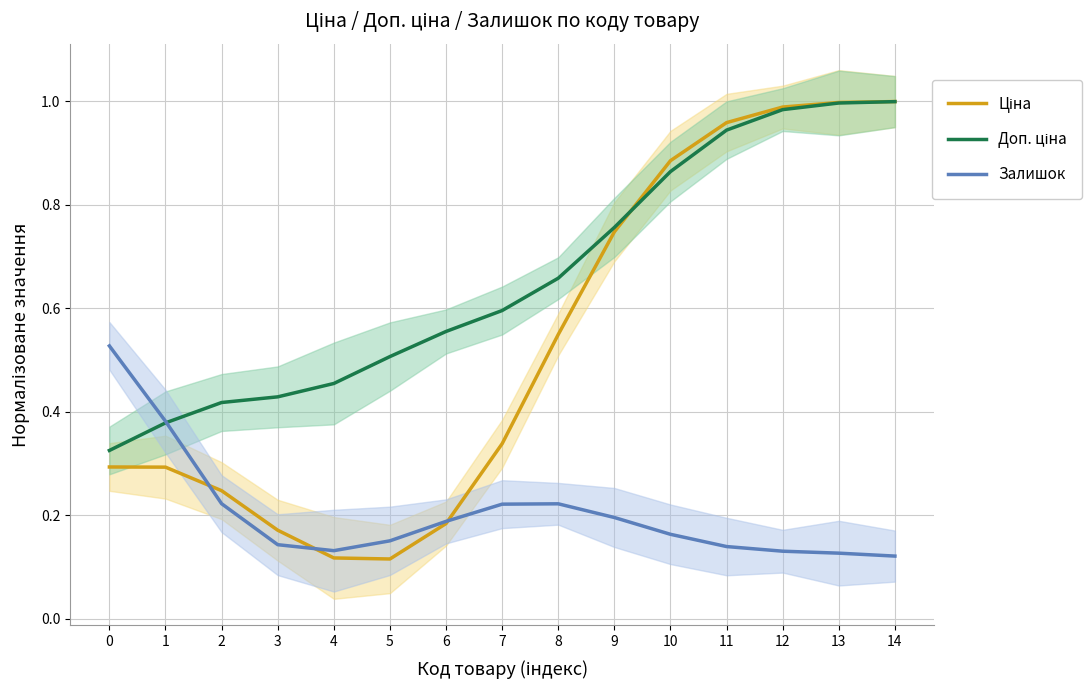

List the series in order of their overall mean, lowest first.

Залишок, Ціна, Доп. ціна